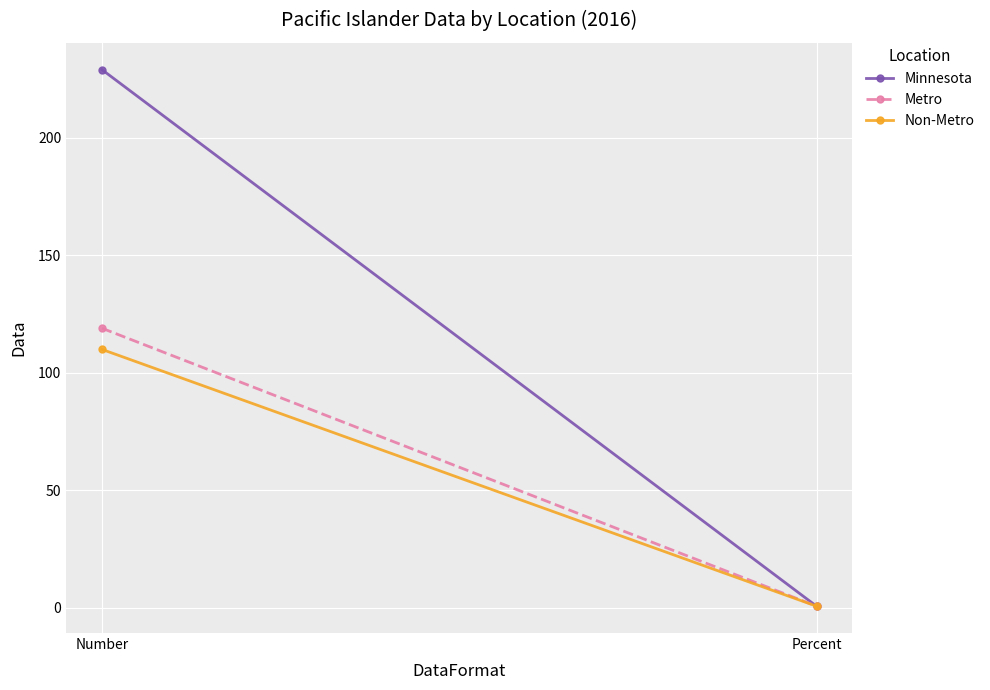

What is the sum of the Non-Metro values at Percent and Number?

110.8